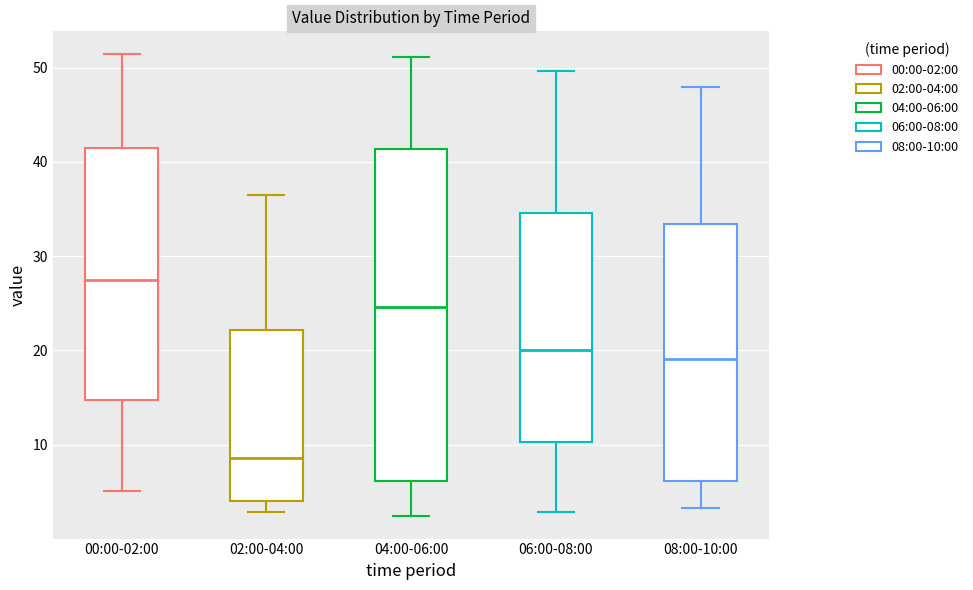

Reading left to right, read every box against the y-axis: the position of its median line, the range the box covers, and the ends of its whiskers. The values are not printed on the chart, so give them approximately, as read against the axis.

00:00-02:00: median 28, box 15 to 41, whiskers 5 to 51
02:00-04:00: median 9, box 4 to 22, whiskers 3 to 37
04:00-06:00: median 25, box 6 to 41, whiskers 3 to 51
06:00-08:00: median 20, box 10 to 35, whiskers 3 to 50
08:00-10:00: median 19, box 6 to 33, whiskers 3 to 48